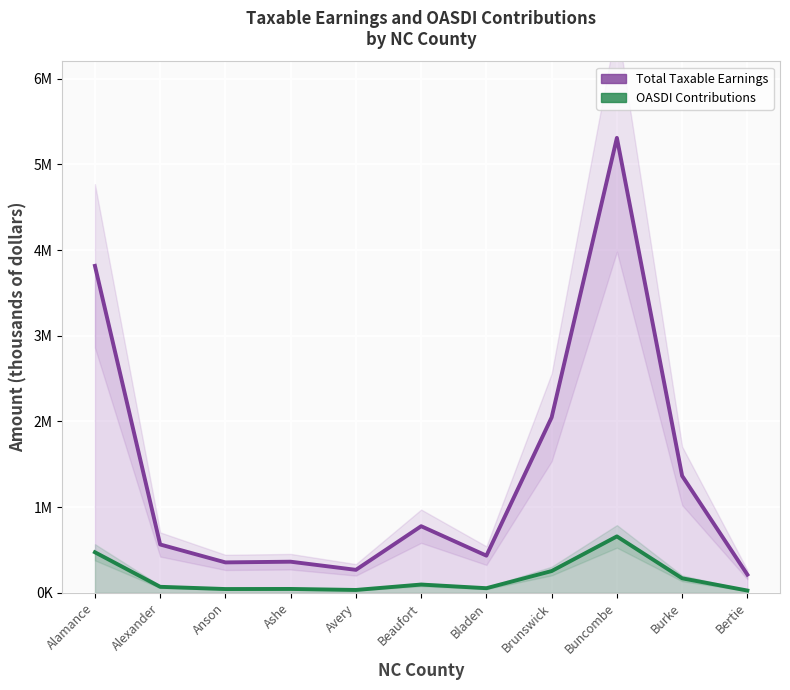

Where does the Total Taxable Earnings (line) series first go above 563806?

Alamance